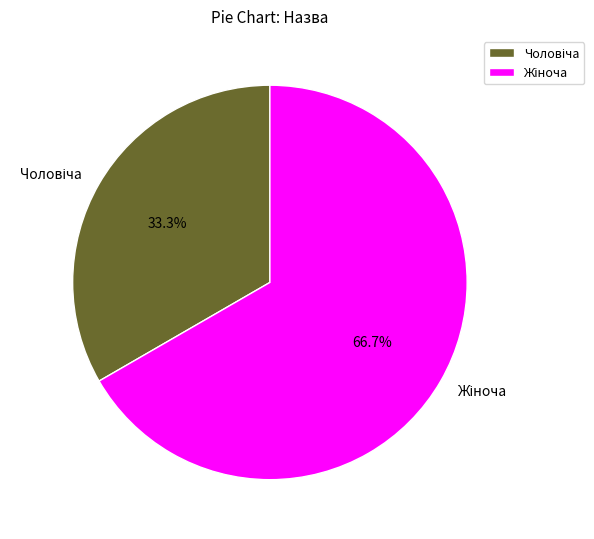

Does any single category account for the majority?

Yes